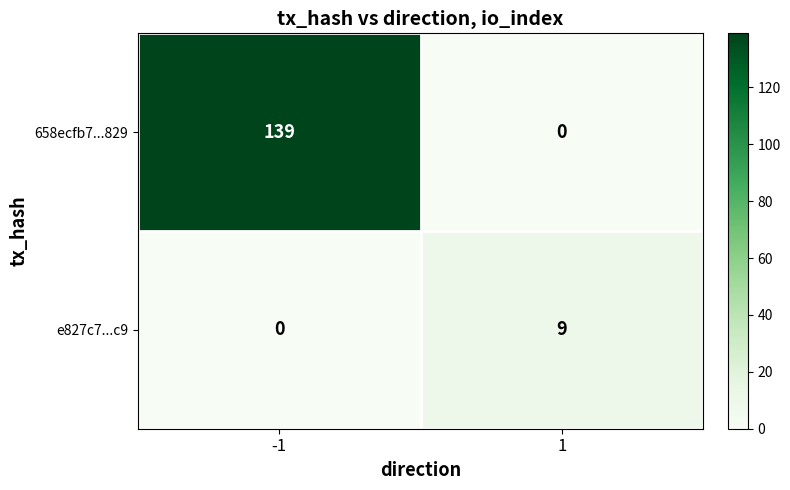

What is the sum of the 658ecfb7...829 values at 1 and -1?

139